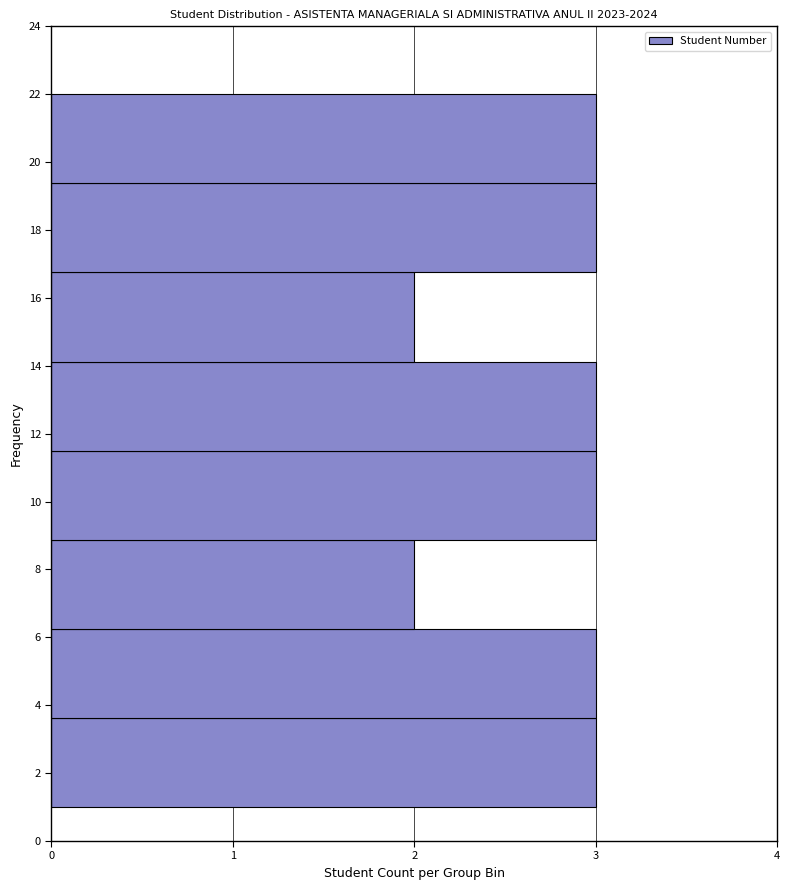

How long is the bar that spans 3.6 to 6.2 on the y-axis? Neither the bar edges nor the lengths are printed on the chart, so give them approximately, as read against the axes.

3